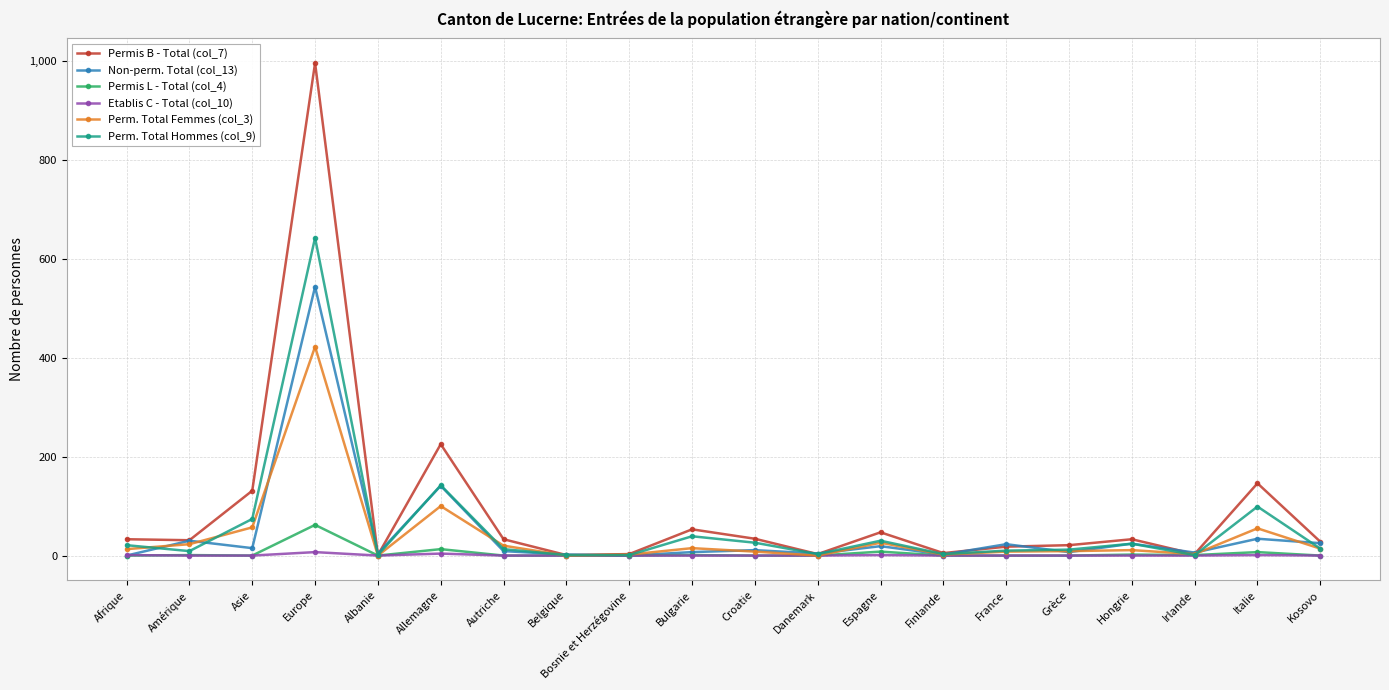

What position from the right is Hongrie?

4